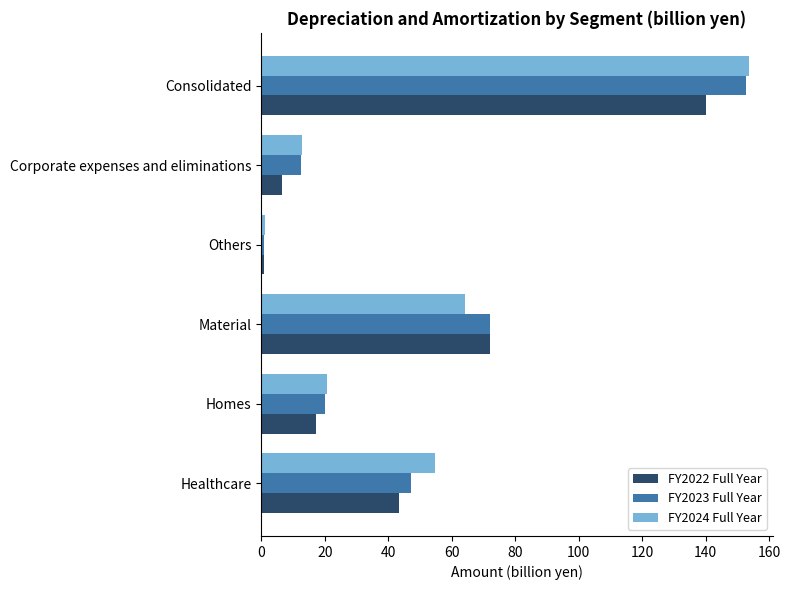

Which category has the highest value in the FY2022 Full Year series?

Consolidated